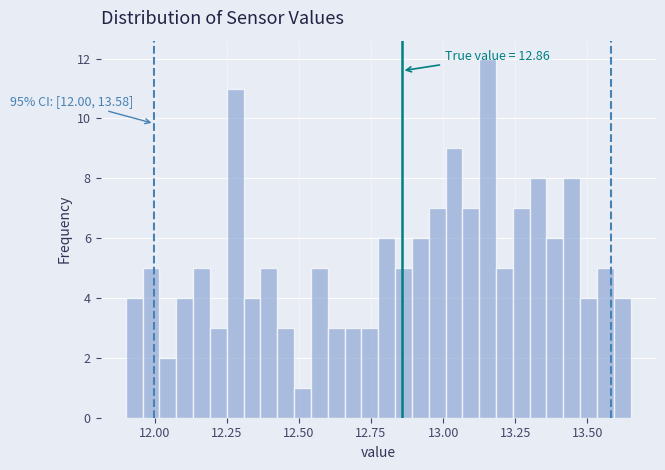

Around what value on the x-axis is the tallest bar? Give the approximate position of its centre, as read against the axis.

13.15